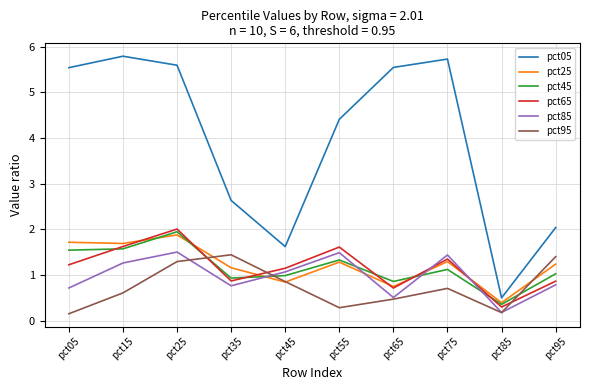

True or false: pct25 and pct45 intersect in this chart.

True